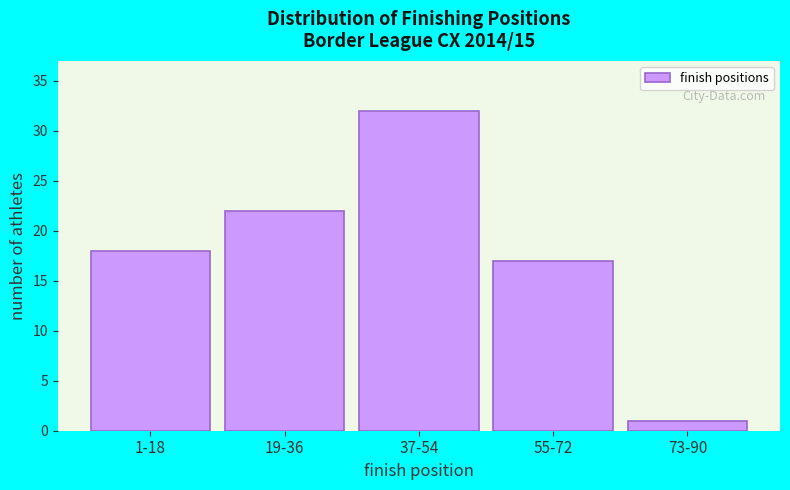

Reading right to left, list all the values displayed in this chart.

1	17	32	22	18